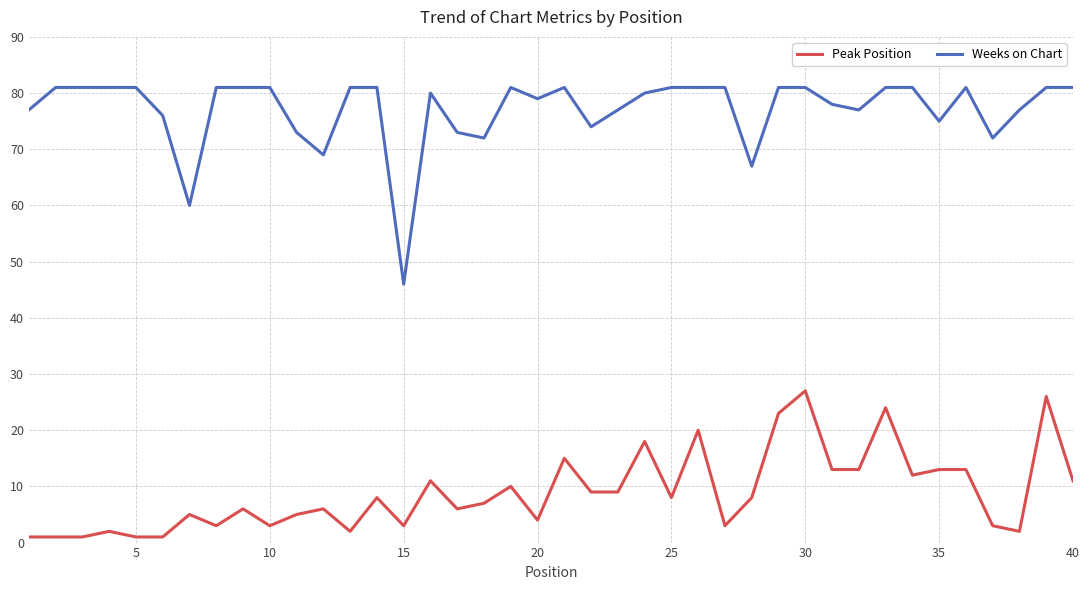

True or false: Weeks on Chart and Peak Position intersect in this chart.

False